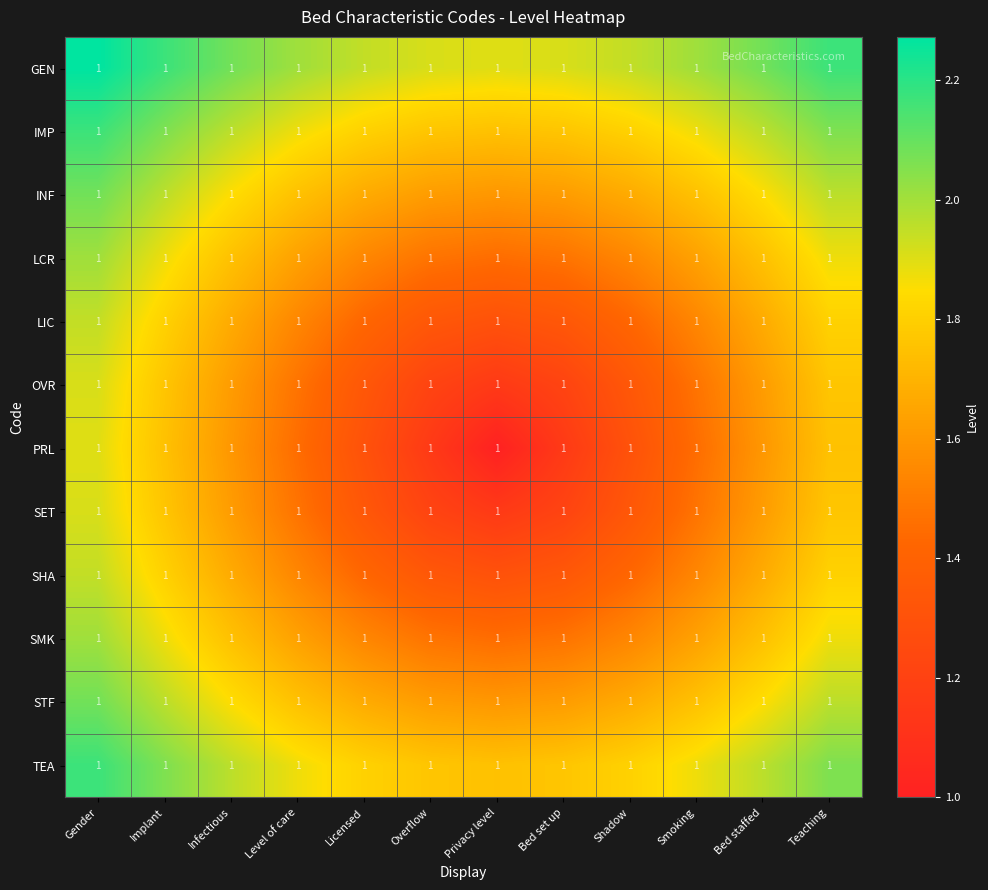

Reading left to right, extract all data points from this chart.

GEN: Gender=1.0	Implant=1.0	Infectious=1.0	Level of care=1.0	Licensed=1.0	Overflow=1.0	Privacy level=1.0	Bed set up=1.0	Shadow=1.0	Smoking=1.0	Bed staffed=1.0	Teaching=1.0
IMP: Gender=1.0	Implant=1.0	Infectious=1.0	Level of care=1.0	Licensed=1.0	Overflow=1.0	Privacy level=1.0	Bed set up=1.0	Shadow=1.0	Smoking=1.0	Bed staffed=1.0	Teaching=1.0
INF: Gender=1.0	Implant=1.0	Infectious=1.0	Level of care=1.0	Licensed=1.0	Overflow=1.0	Privacy level=1.0	Bed set up=1.0	Shadow=1.0	Smoking=1.0	Bed staffed=1.0	Teaching=1.0
LCR: Gender=1.0	Implant=1.0	Infectious=1.0	Level of care=1.0	Licensed=1.0	Overflow=1.0	Privacy level=1.0	Bed set up=1.0	Shadow=1.0	Smoking=1.0	Bed staffed=1.0	Teaching=1.0
LIC: Gender=1.0	Implant=1.0	Infectious=1.0	Level of care=1.0	Licensed=1.0	Overflow=1.0	Privacy level=1.0	Bed set up=1.0	Shadow=1.0	Smoking=1.0	Bed staffed=1.0	Teaching=1.0
OVR: Gender=1.0	Implant=1.0	Infectious=1.0	Level of care=1.0	Licensed=1.0	Overflow=1.0	Privacy level=1.0	Bed set up=1.0	Shadow=1.0	Smoking=1.0	Bed staffed=1.0	Teaching=1.0
PRL: Gender=1.0	Implant=1.0	Infectious=1.0	Level of care=1.0	Licensed=1.0	Overflow=1.0	Privacy level=1.0	Bed set up=1.0	Shadow=1.0	Smoking=1.0	Bed staffed=1.0	Teaching=1.0
SET: Gender=1.0	Implant=1.0	Infectious=1.0	Level of care=1.0	Licensed=1.0	Overflow=1.0	Privacy level=1.0	Bed set up=1.0	Shadow=1.0	Smoking=1.0	Bed staffed=1.0	Teaching=1.0
SHA: Gender=1.0	Implant=1.0	Infectious=1.0	Level of care=1.0	Licensed=1.0	Overflow=1.0	Privacy level=1.0	Bed set up=1.0	Shadow=1.0	Smoking=1.0	Bed staffed=1.0	Teaching=1.0
SMK: Gender=1.0	Implant=1.0	Infectious=1.0	Level of care=1.0	Licensed=1.0	Overflow=1.0	Privacy level=1.0	Bed set up=1.0	Shadow=1.0	Smoking=1.0	Bed staffed=1.0	Teaching=1.0
STF: Gender=1.0	Implant=1.0	Infectious=1.0	Level of care=1.0	Licensed=1.0	Overflow=1.0	Privacy level=1.0	Bed set up=1.0	Shadow=1.0	Smoking=1.0	Bed staffed=1.0	Teaching=1.0
TEA: Gender=1.0	Implant=1.0	Infectious=1.0	Level of care=1.0	Licensed=1.0	Overflow=1.0	Privacy level=1.0	Bed set up=1.0	Shadow=1.0	Smoking=1.0	Bed staffed=1.0	Teaching=1.0